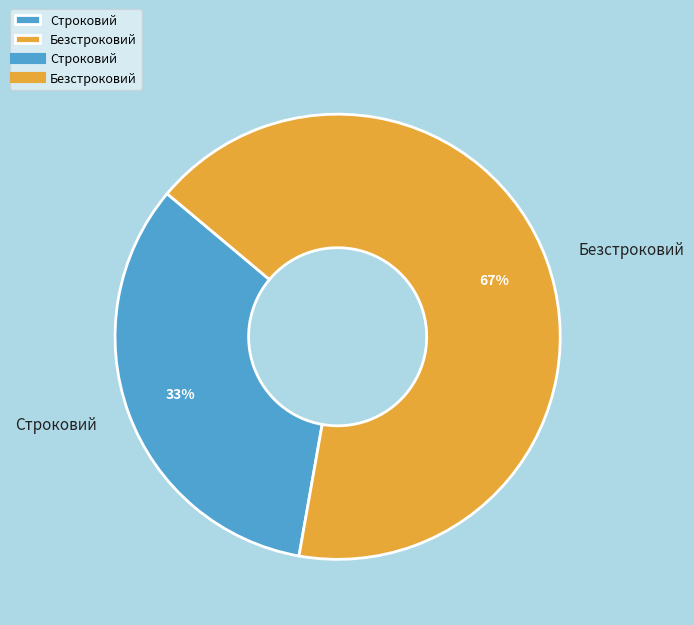

How many slices are in this pie chart?

2